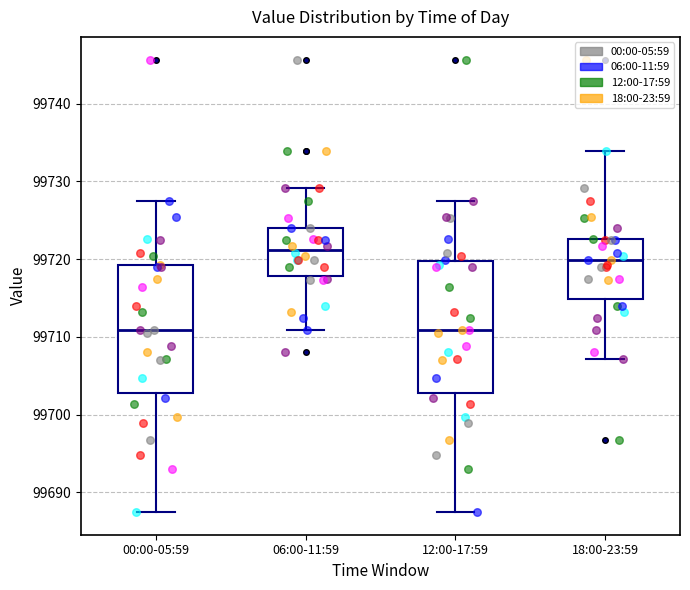

Which box has the highest median line?

06:00-11:59